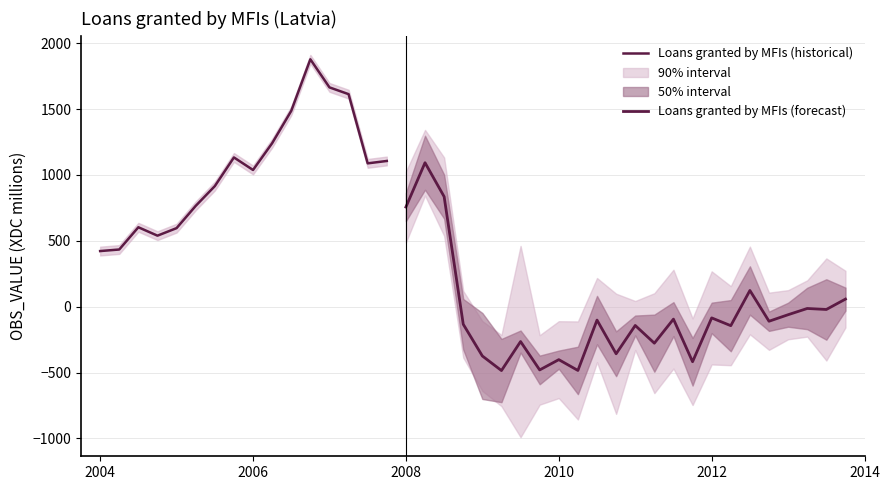

How many values are below zero?

19